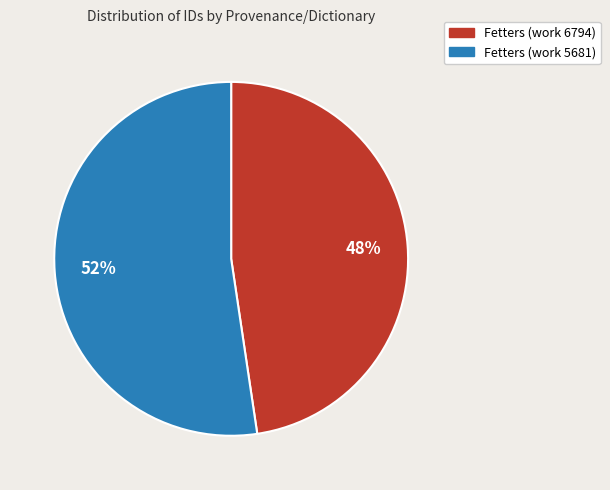

Rank the categories by value from highest to lowest.

Fetters (work 5681), Fetters (work 6794)